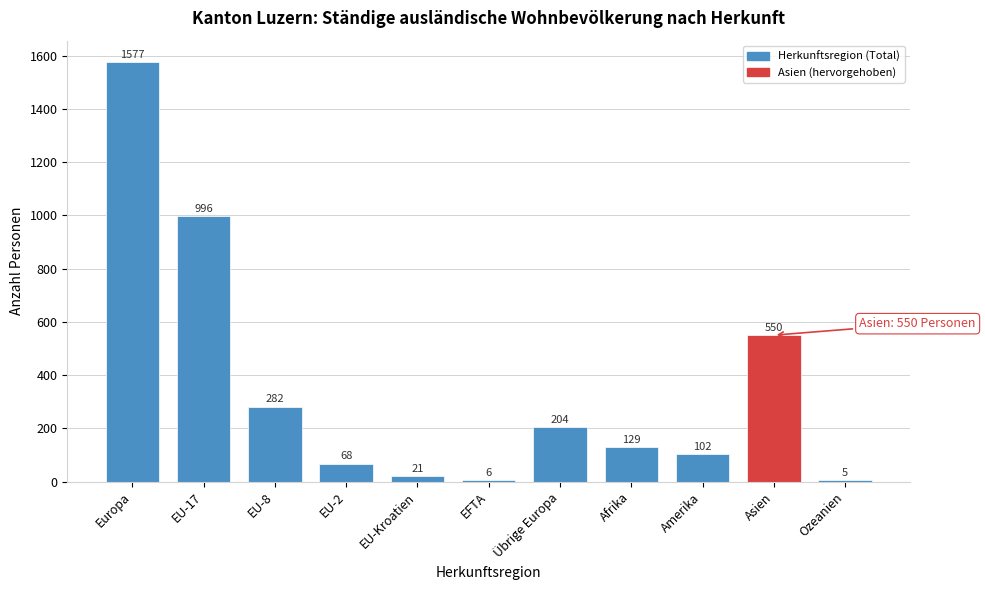

Reading right to left, what are all the values shown in this chart?

5	550	102	129	204	6	21	68	282	996	1577